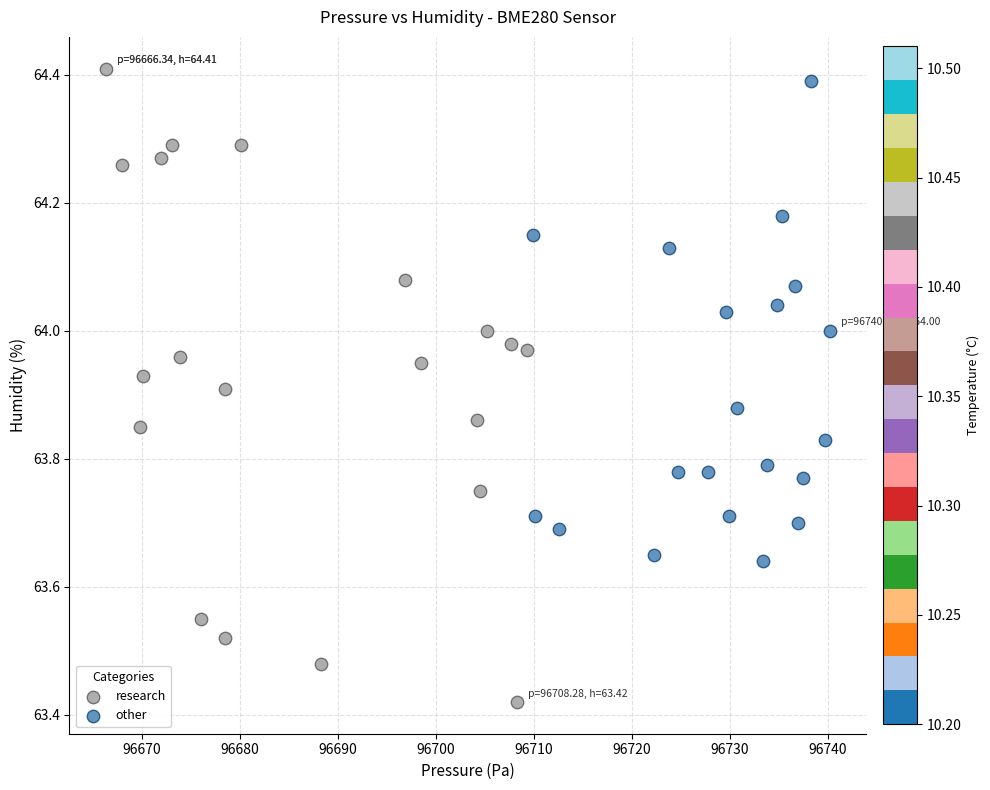

Which series contains the lowest Y value?

research